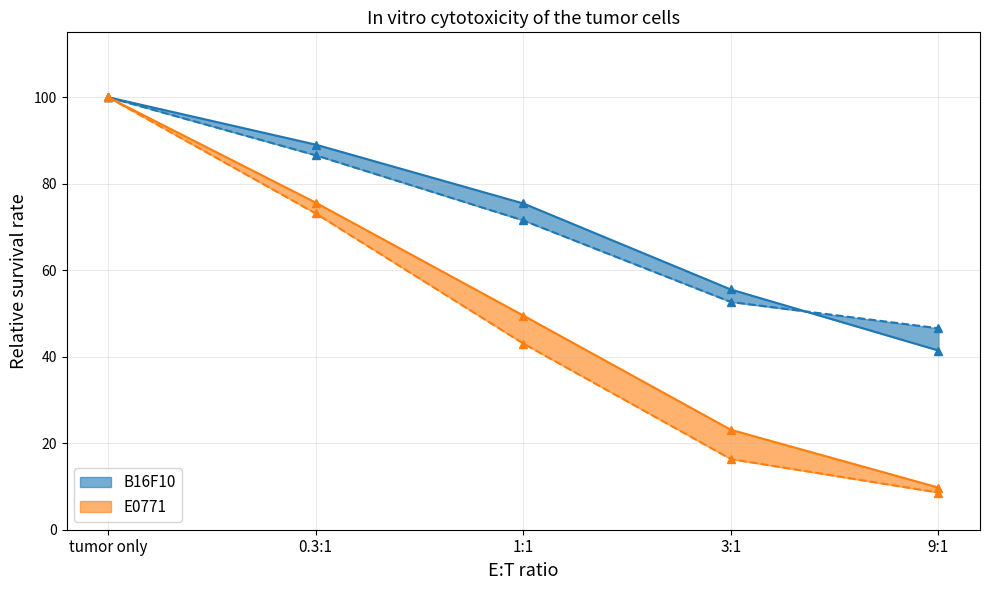

What is the difference between the E0771 rep1 values at 3:1 and 1:1?

26.4